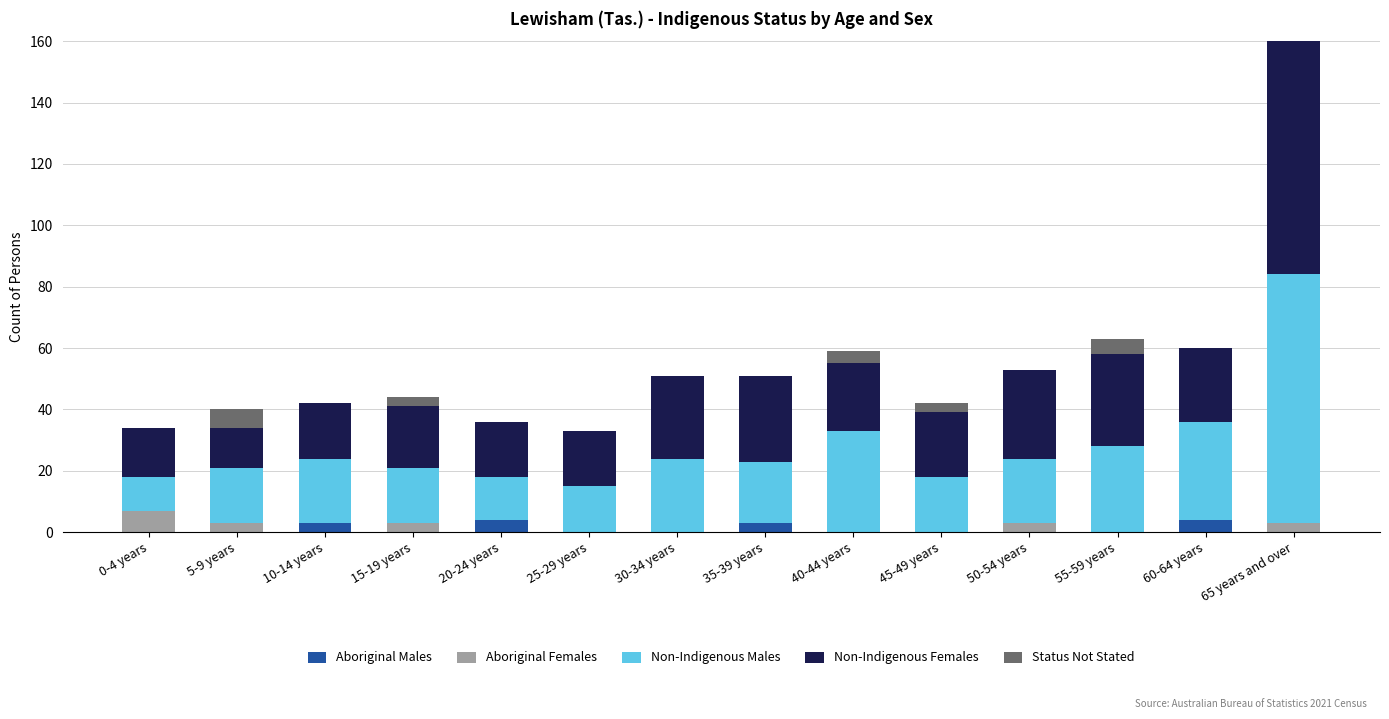

What is the highest value of the Aboriginal Males series?

4